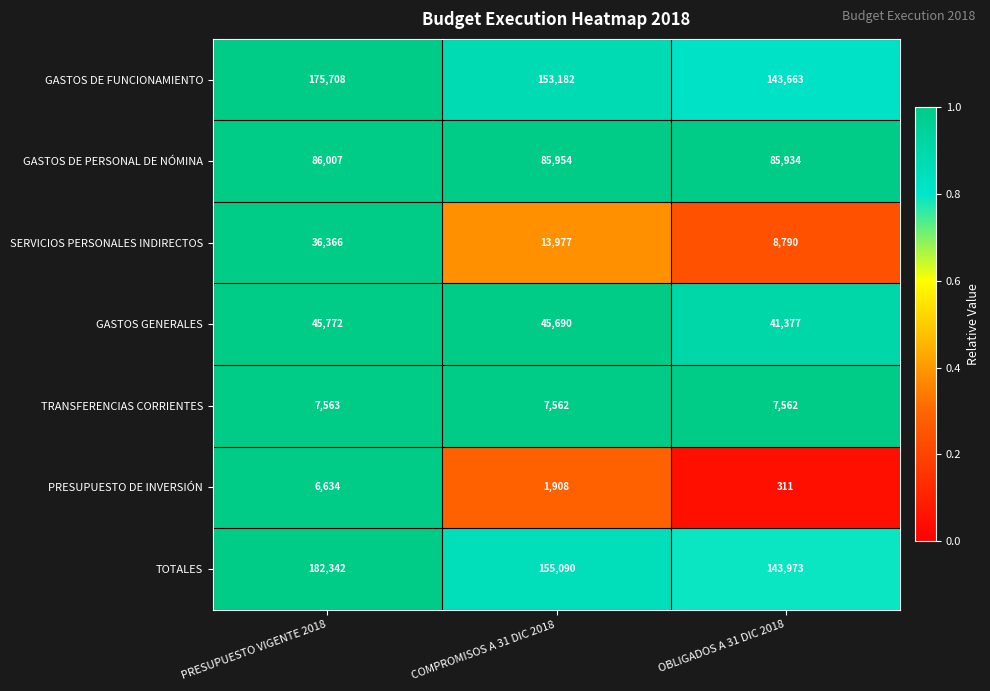

What is the sum of all GASTOS DE PERSONAL DE NÓMINA values?

257895